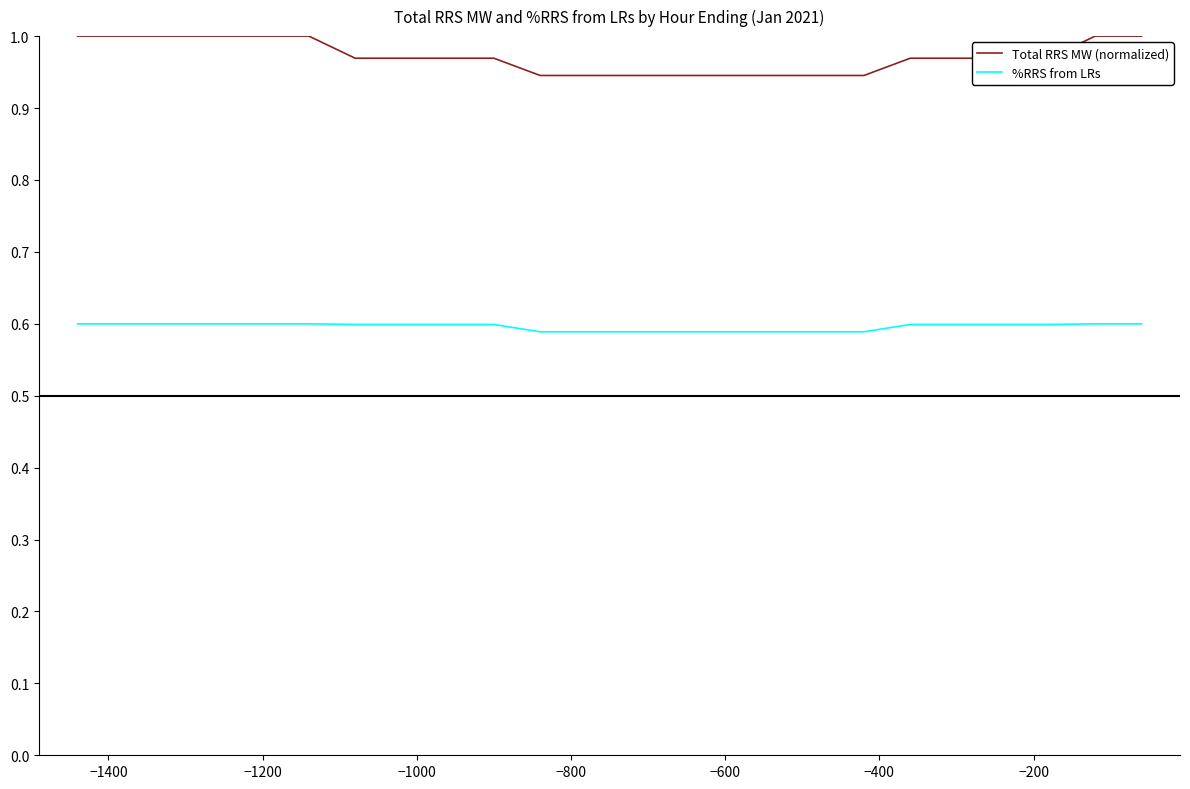

True or false: Total RRS MW (normalized) and %RRS from LRs intersect in this chart.

False